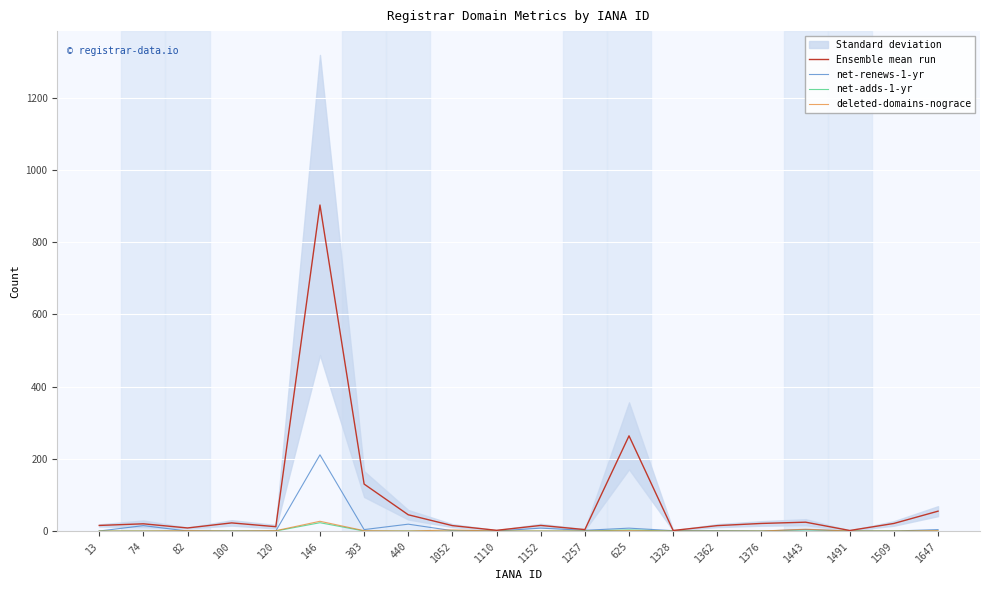

True or false: Ensemble mean run and net-adds-1-yr intersect in this chart.

False